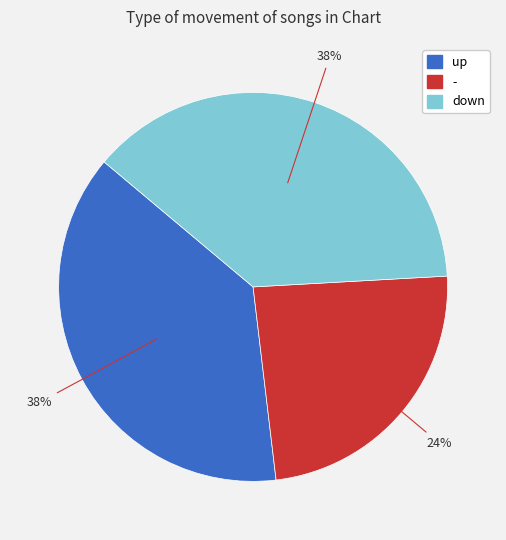

To the nearest percent, what portion does down represent?

38%